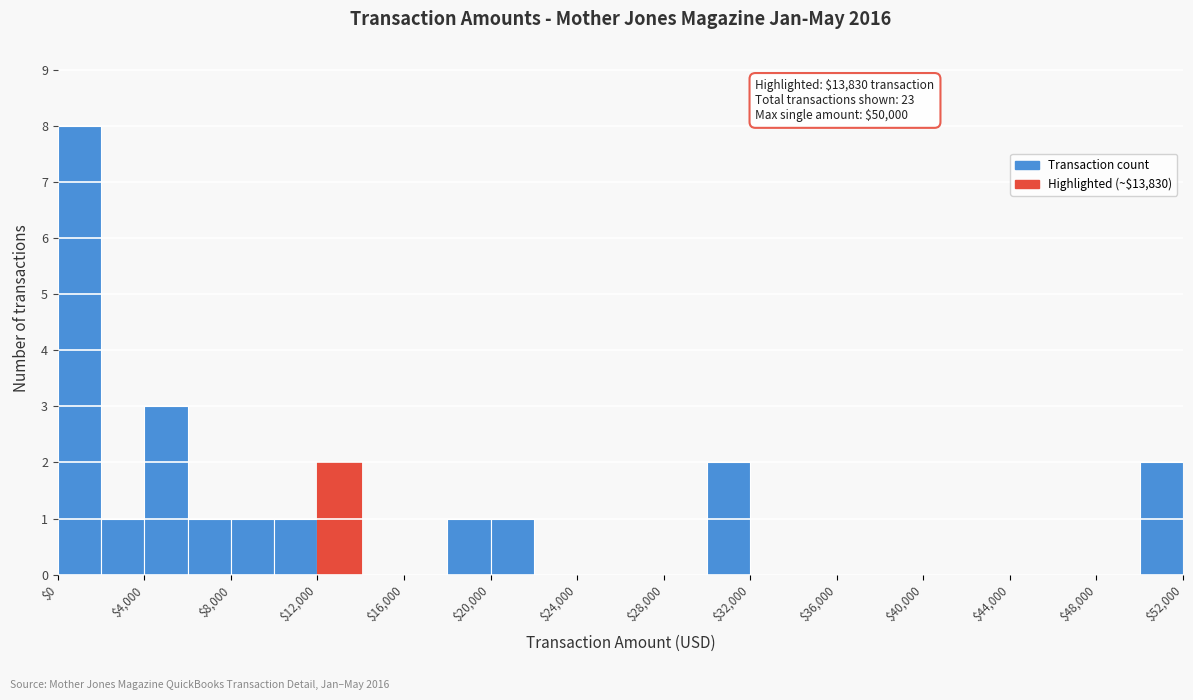

Which range on the x-axis has the tallest bar?

0 to 2000